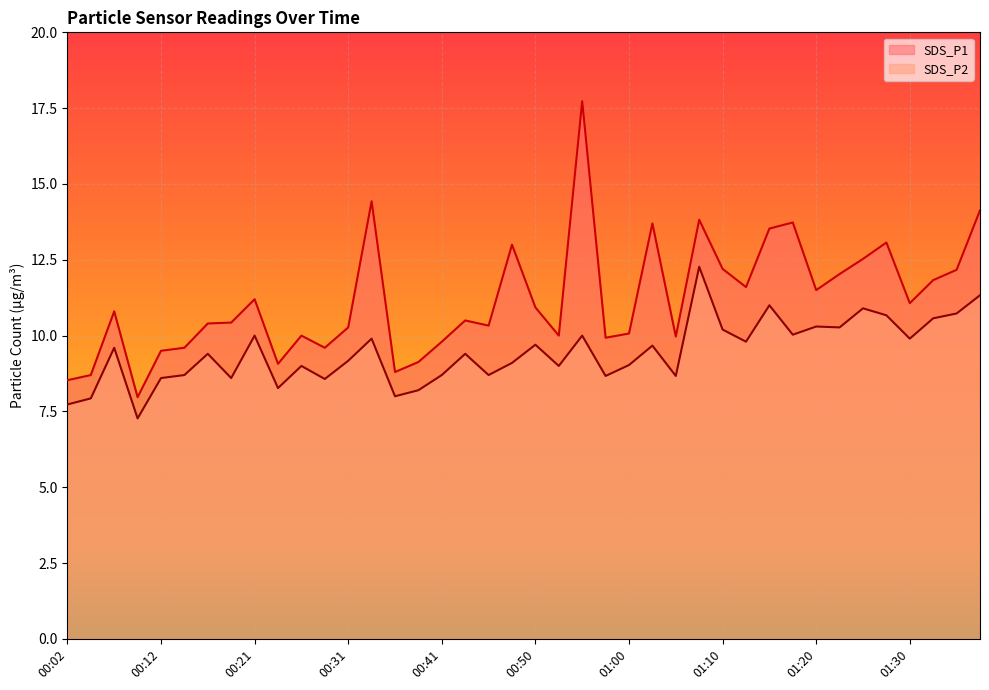

What is the value of the SDS_P1 point at the 35th from the left?

12.5